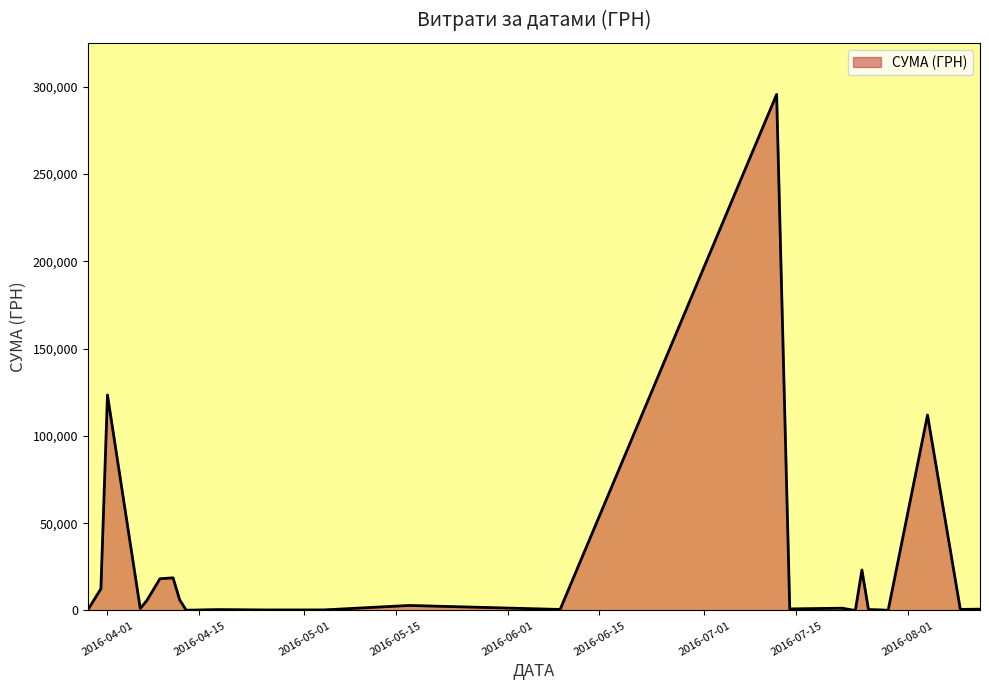

What is the maximum value shown in the chart?

295638.6